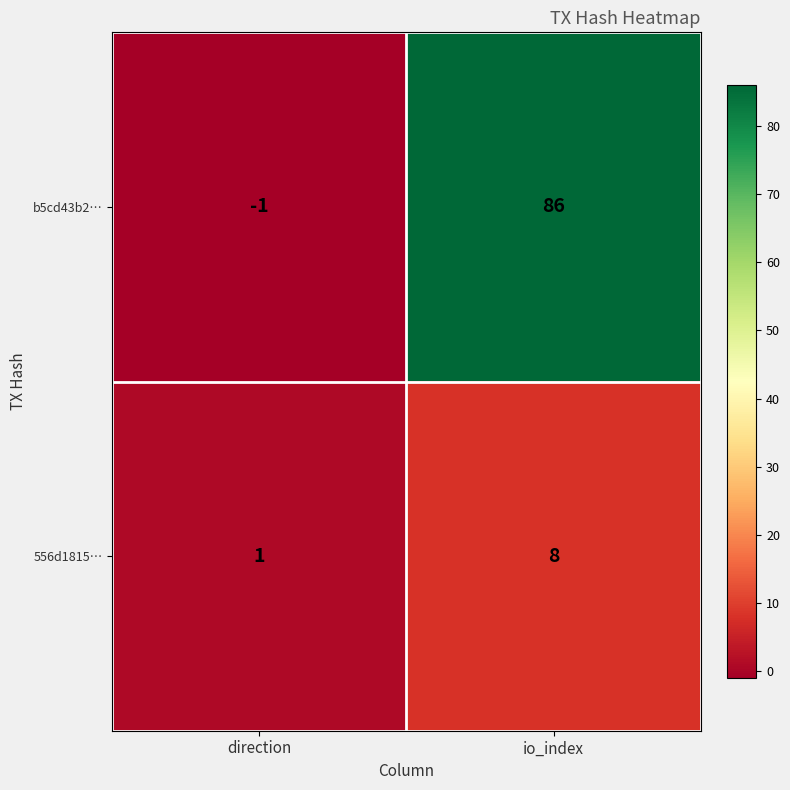

Reading left to right, transcribe all the data shown in this chart.

b5cd43b2…: -1	86
556d1815…: 1	8